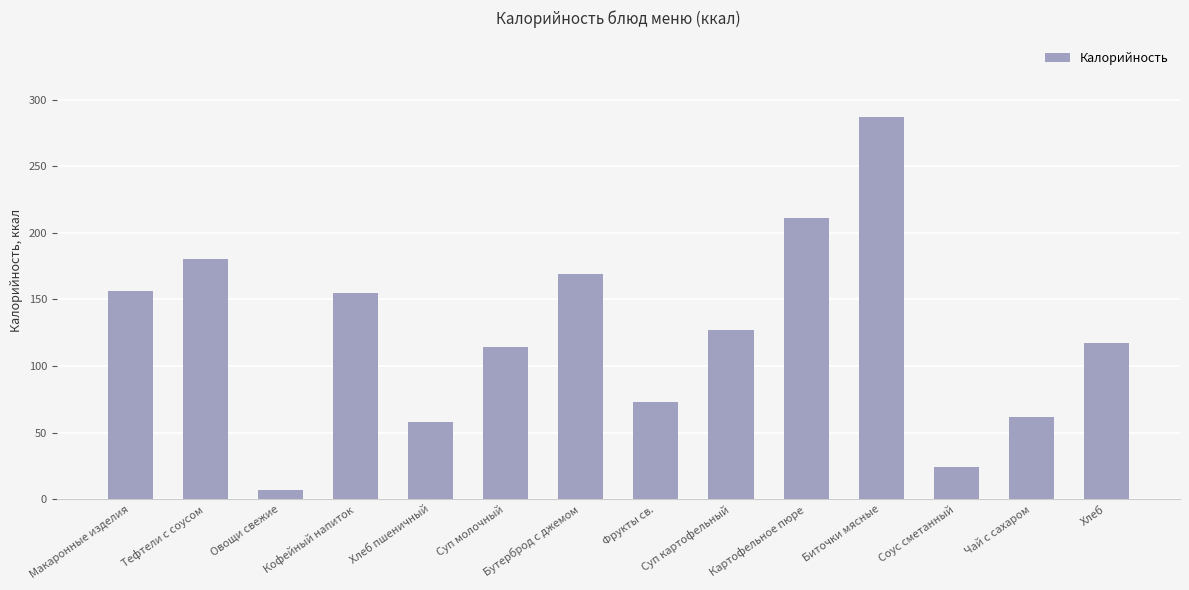

How many bars are there in total?

14